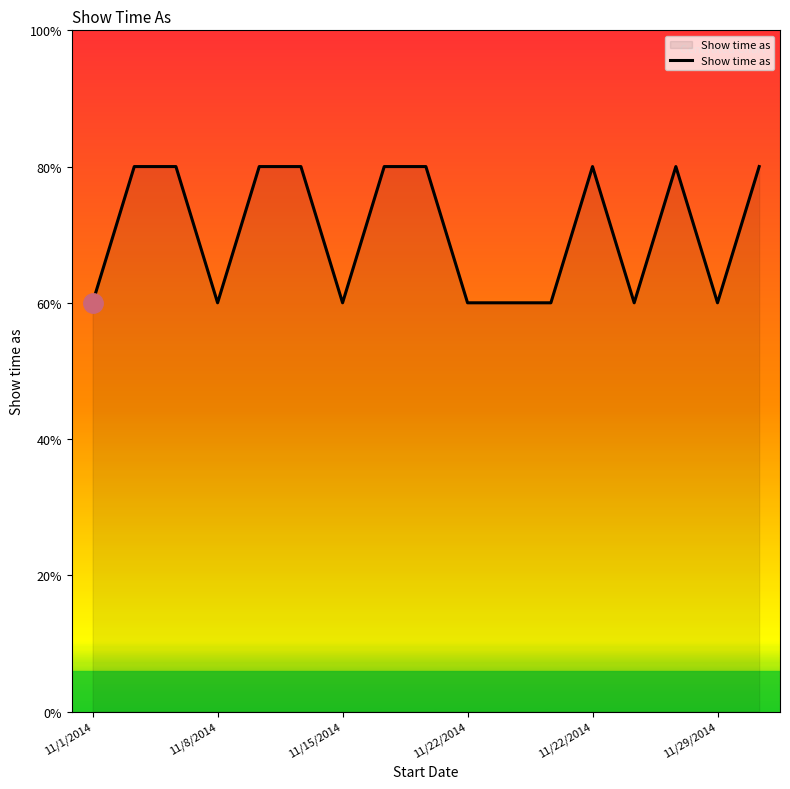

Does the chart display data point markers on the line(s)?

No